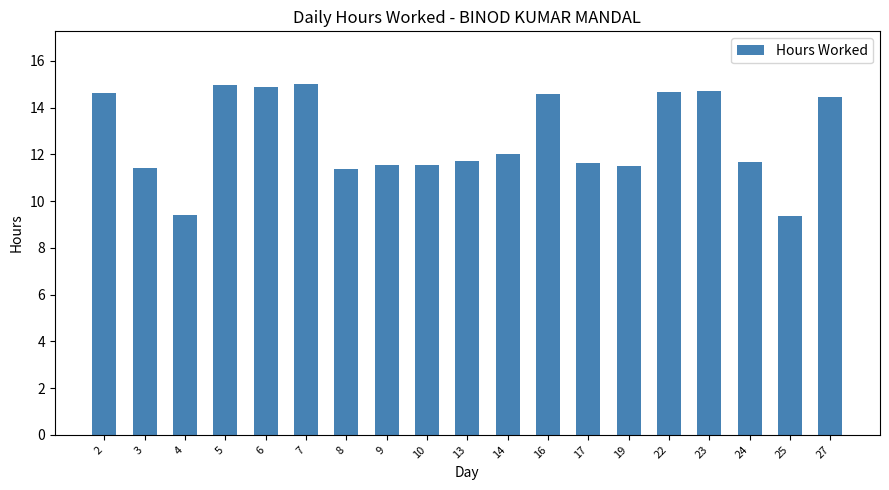

What is the difference between the second highest and minimum values?

5.6